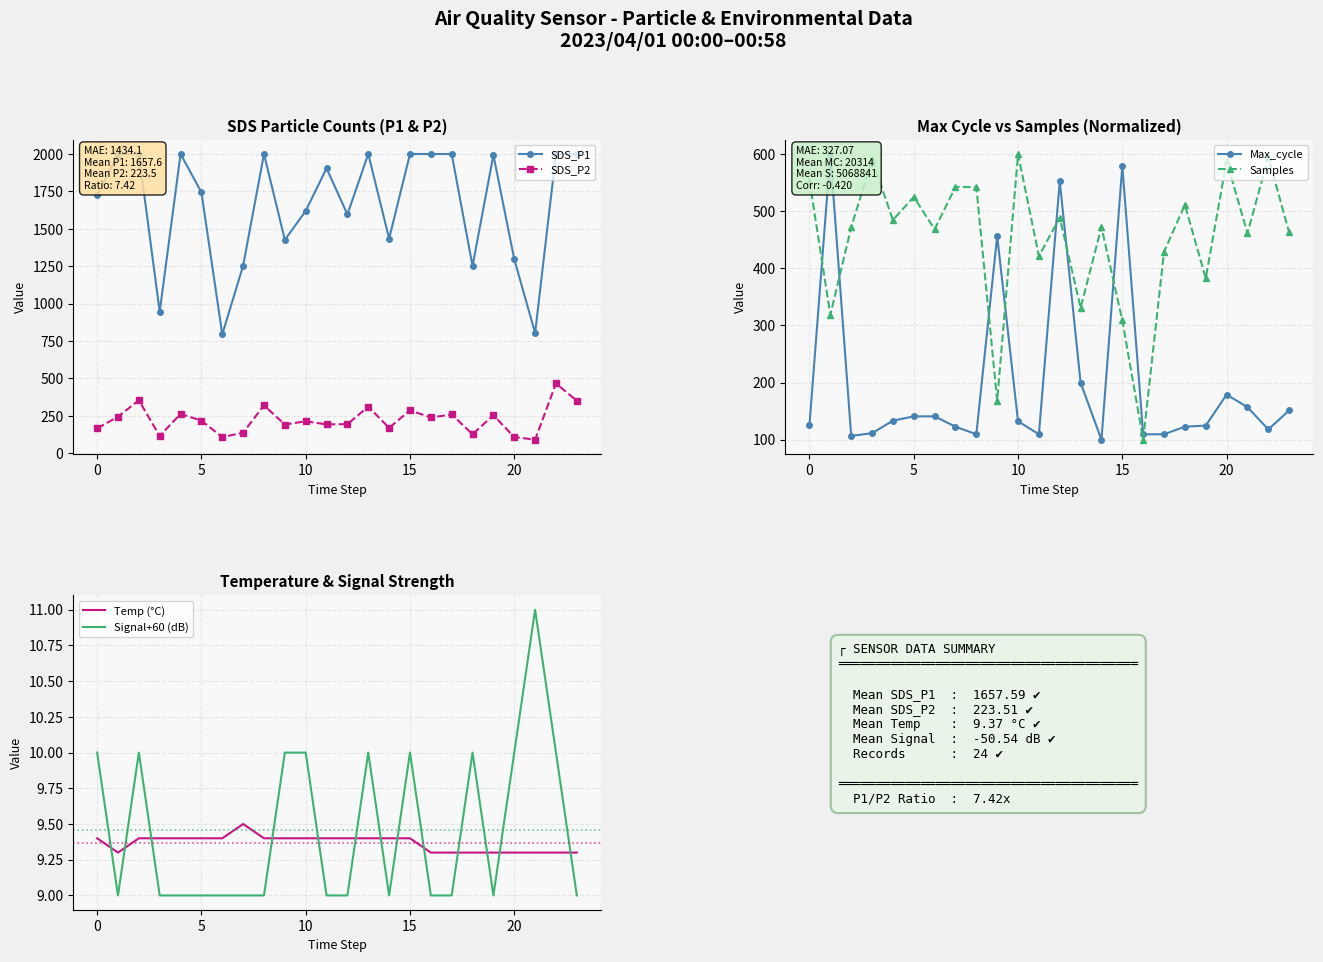

Between 19 and 21, which series saw the biggest shift?

SDS_P1